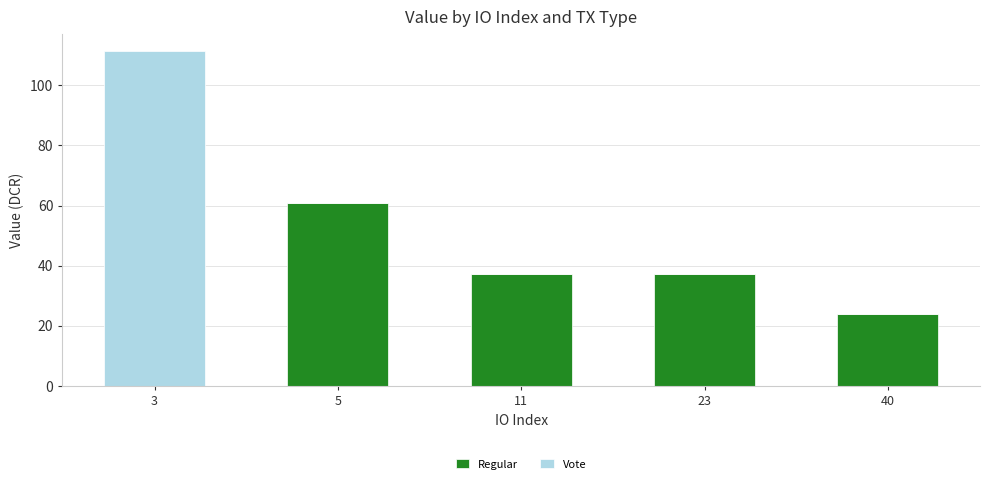

Are the bars horizontal?

No